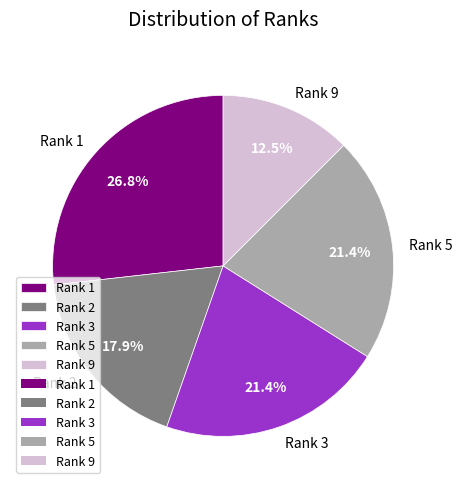

How many slices are in this pie chart?

5